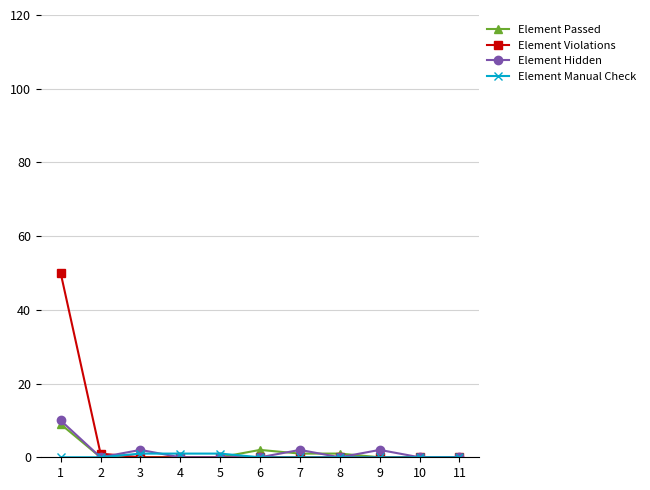

Is it true that Element Passed equals 0 at 11?

True